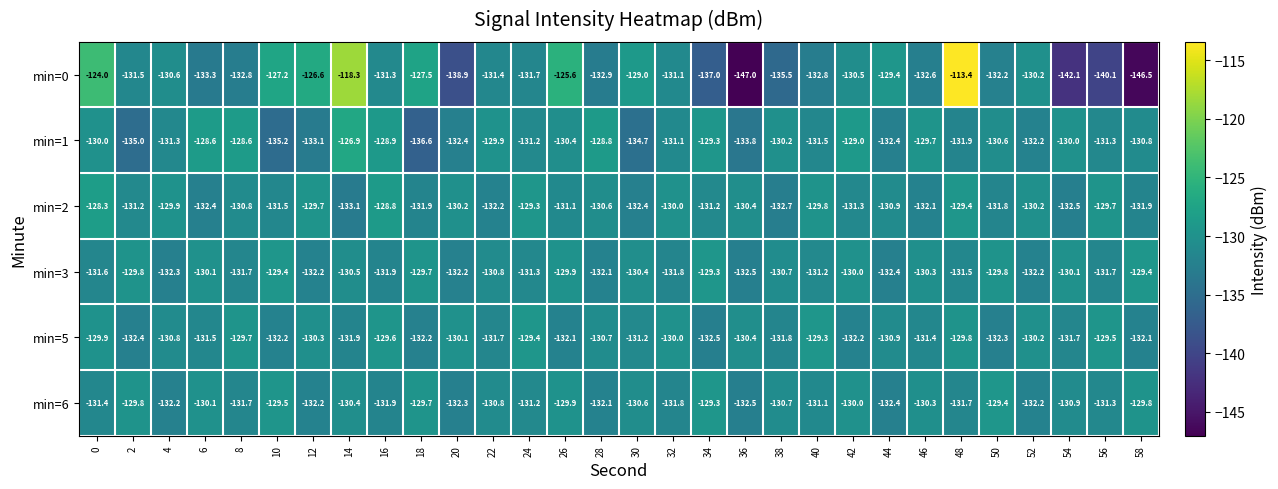

The value of min=0 at 32 is -192.7. True or false?

False